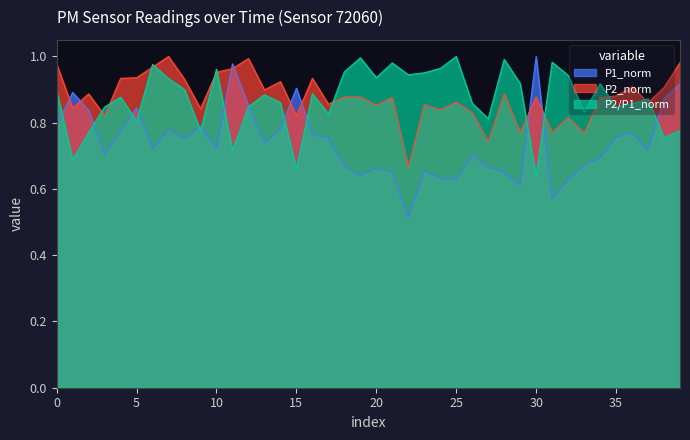

True or false: P2_norm and P1_norm cross at least once.

True